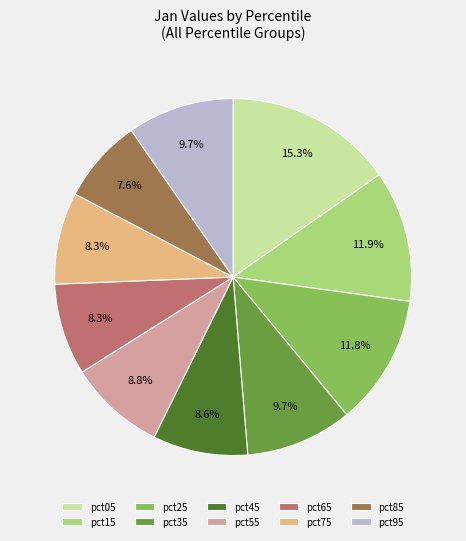

To the nearest percent, what portion does pct55 represent?

9%